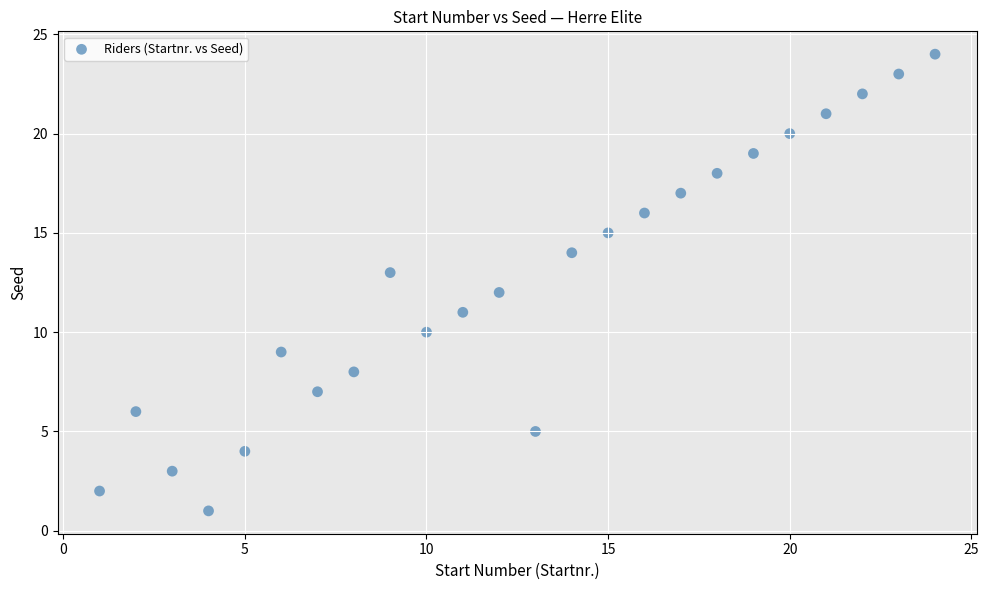

What is the range of X values (max minus min)?

23